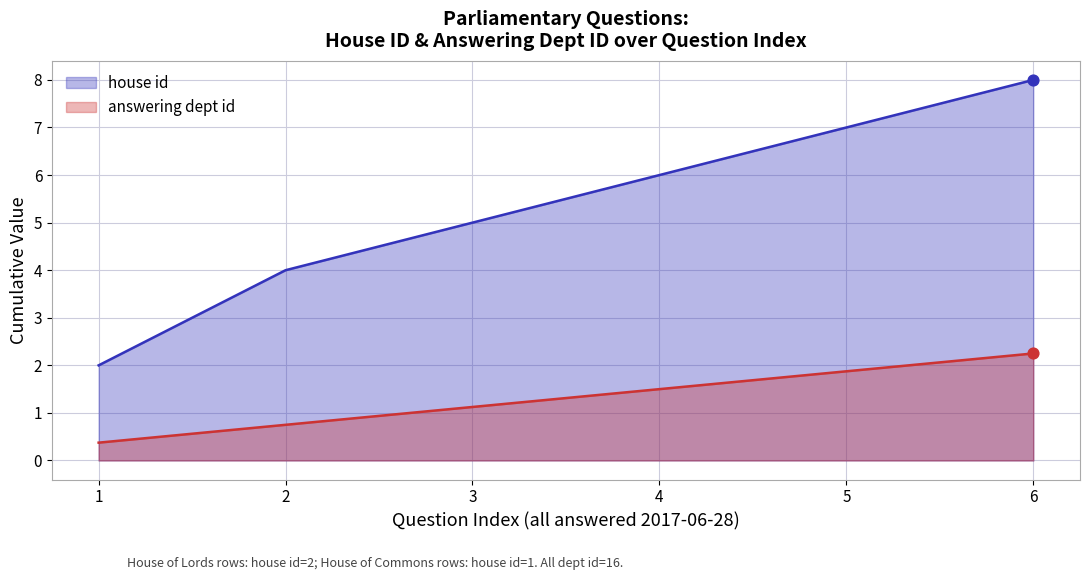

Which series has the largest total across all categories?

house id